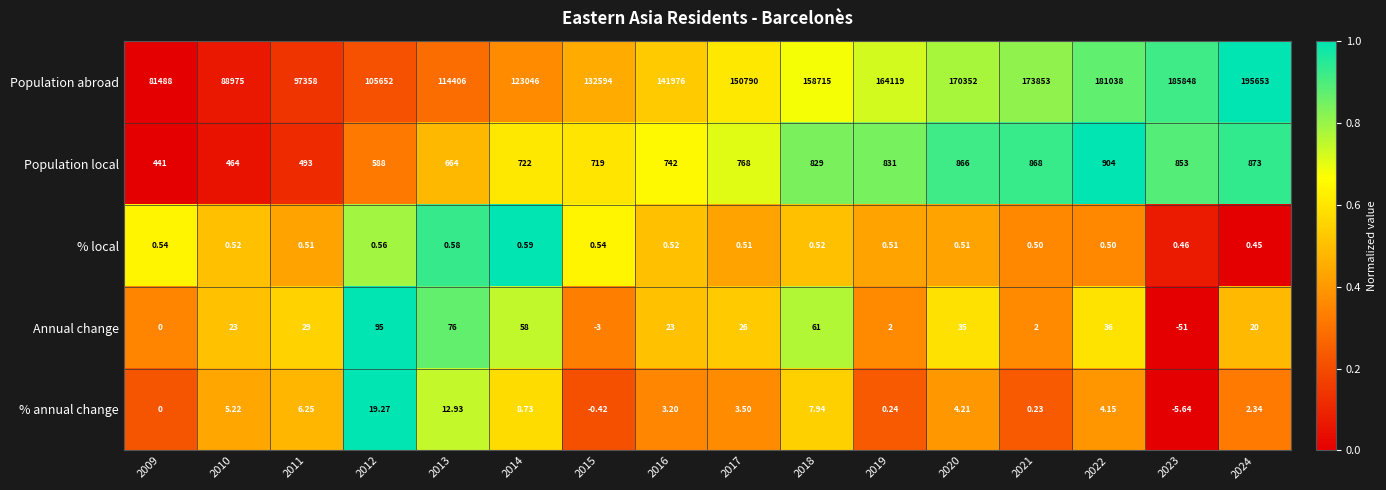

How many values in % annual change are below zero?

2